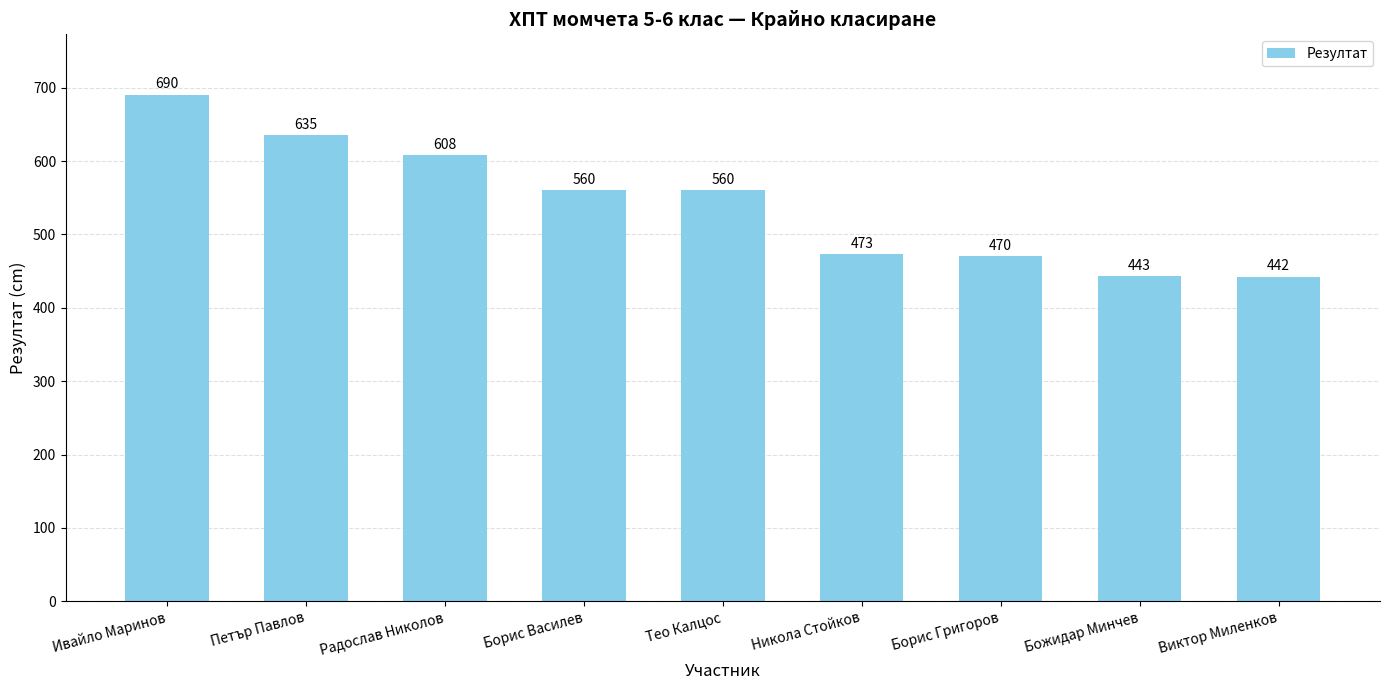

Where does the data first go above 560?

Ивайло Маринов